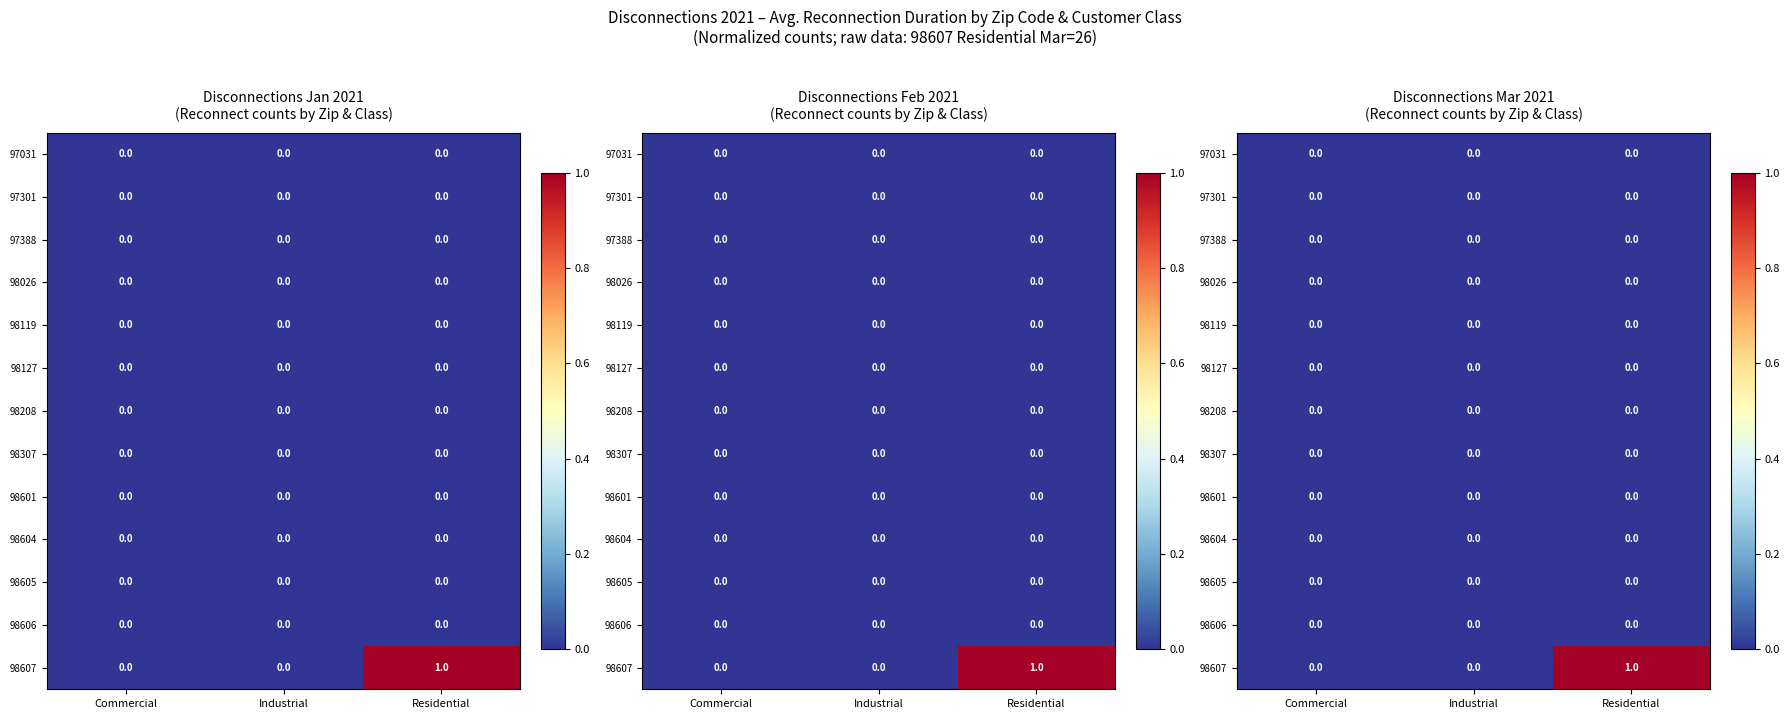

What is the greatest value displayed?

1